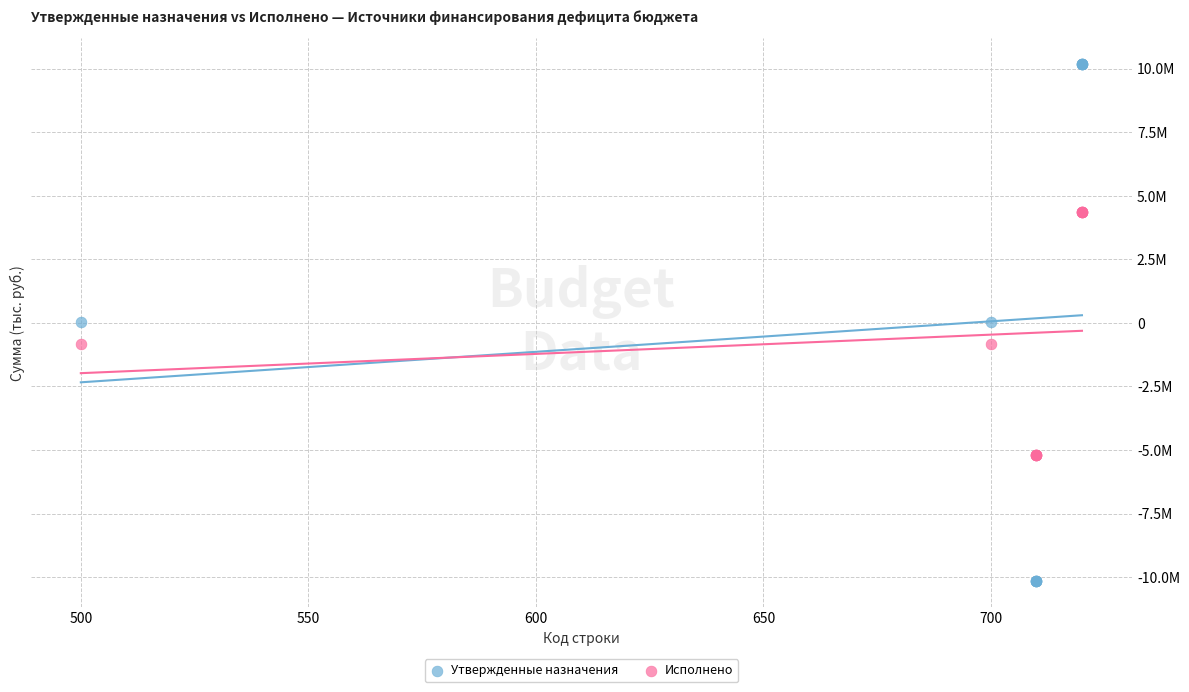

Which series reaches the maximum Y coordinate?

Утвержденные назначения